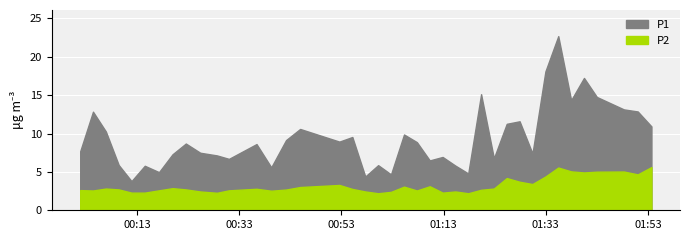

How many lines are shown in the chart?

2